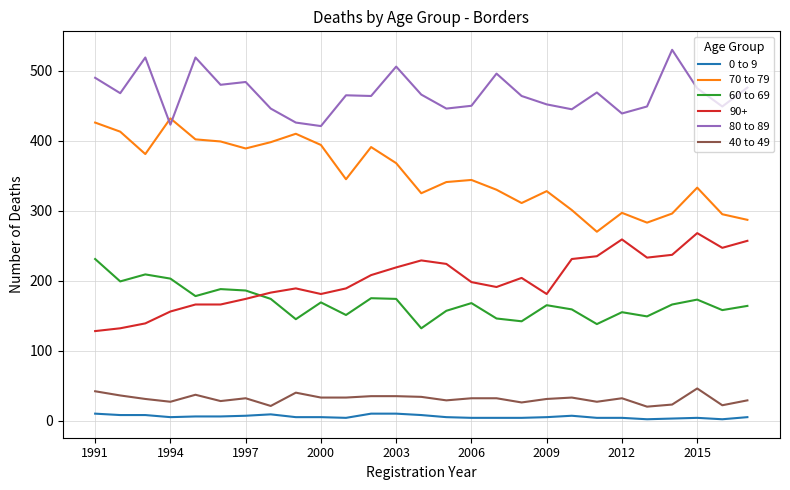

True or false: 0 to 9 and 70 to 79 intersect in this chart.

False